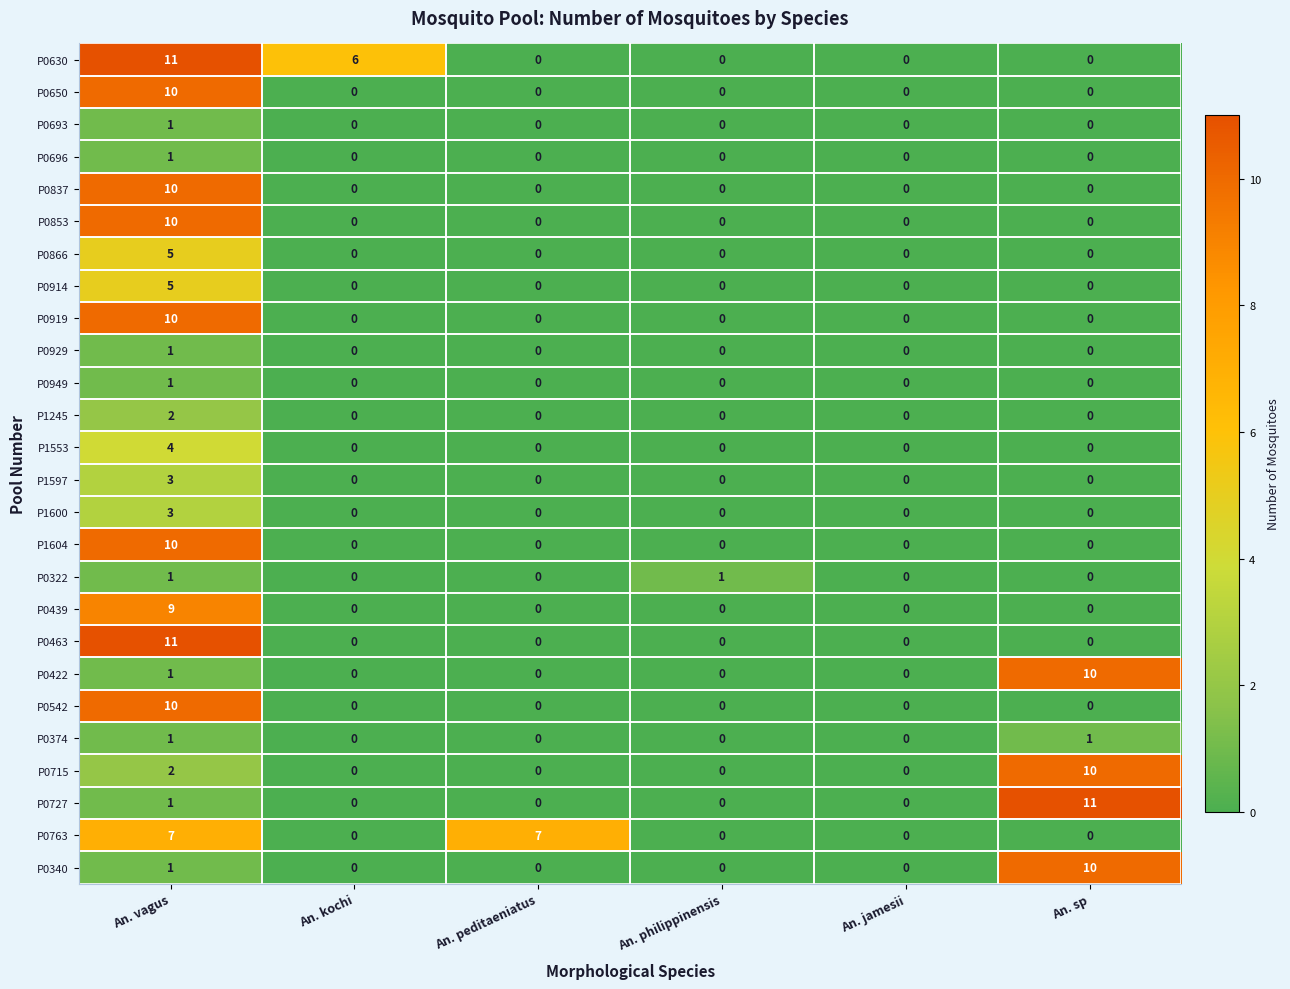

What is the spread (max minus min) of values at An. kochi?

6